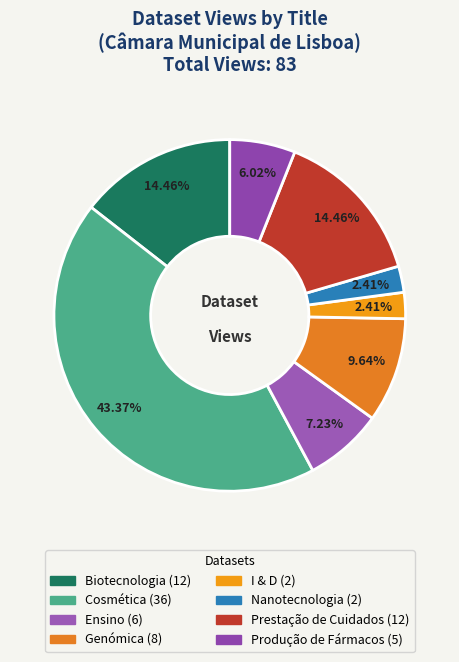

Between Prestação de Cuidados and Nanotecnologia, which is larger?

Prestação de Cuidados